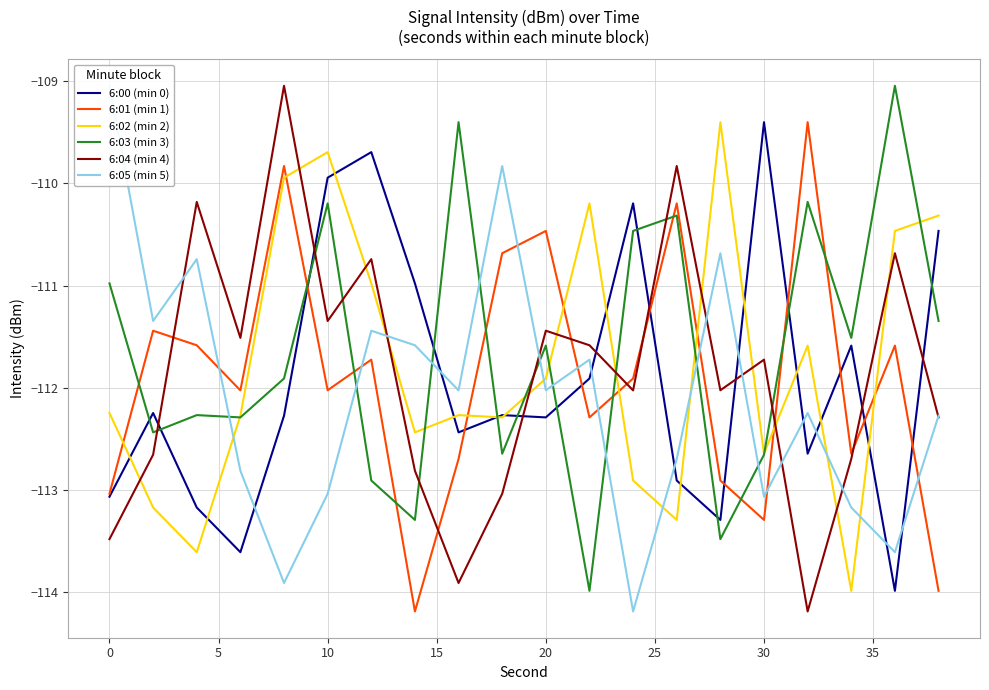

True or false: 6:04 (min 4) and 6:00 (min 0) intersect in this chart.

True